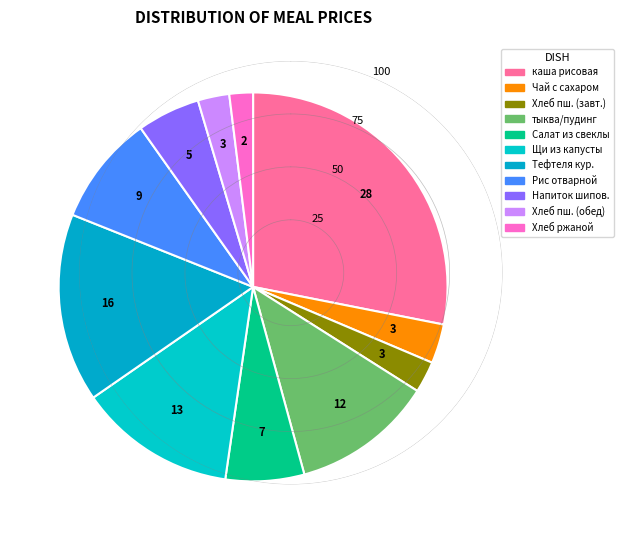

What is the smallest slice in the pie chart?

Хлеб ржаной